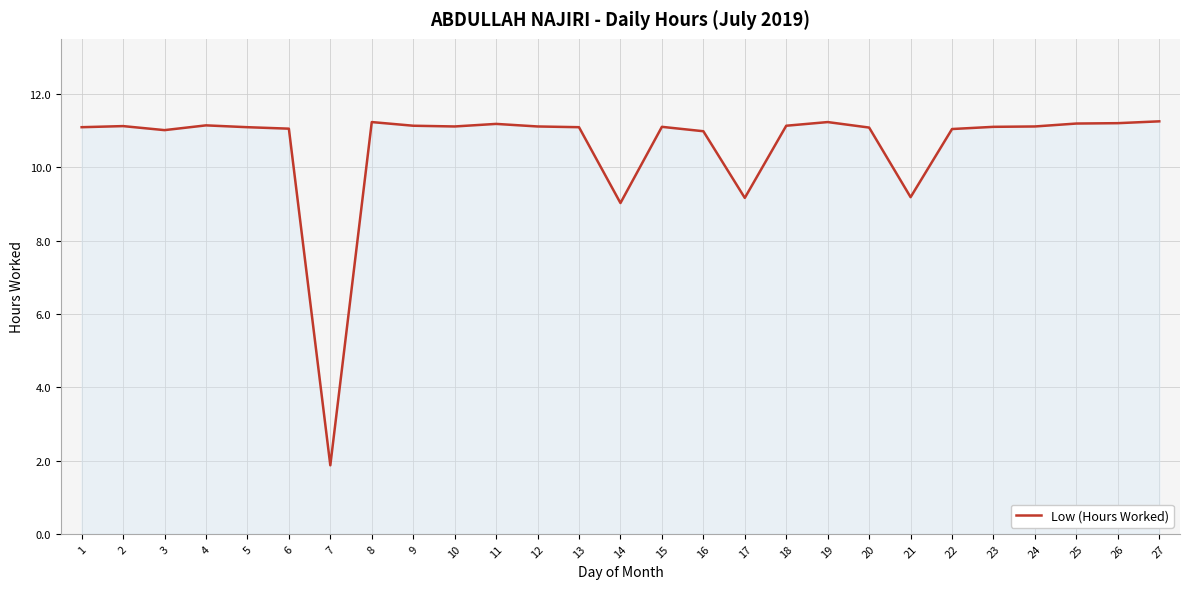

How many lines are shown in the chart?

1